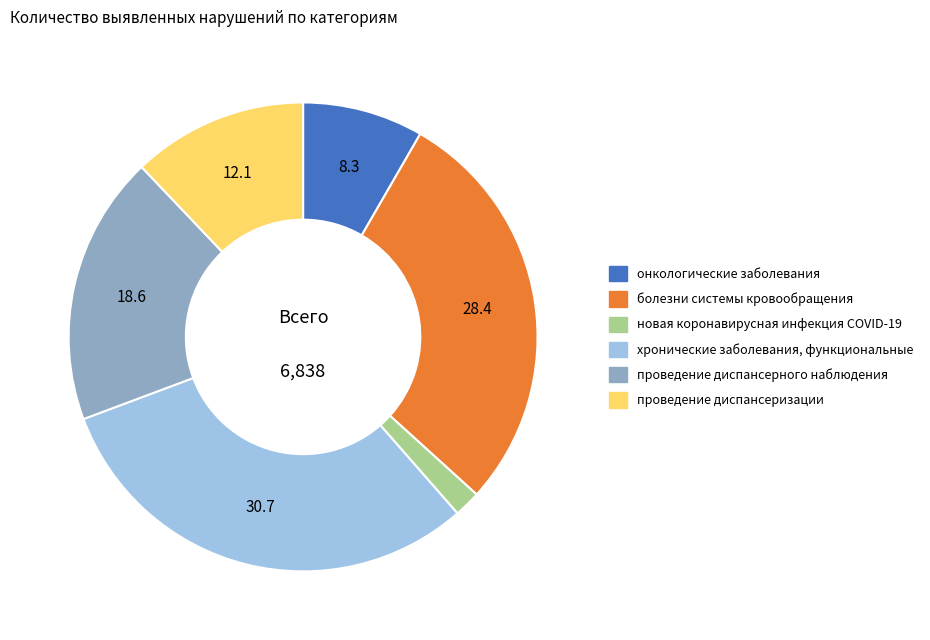

What is the largest slice in the pie chart?

хронические заболевания, функциональные